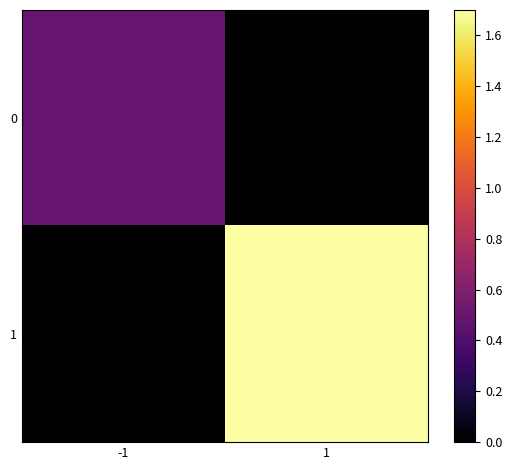

Reading left to right, extract all data points from this chart.

0: -1=0.5	1=0.0
1: -1=0.0	1=1.7